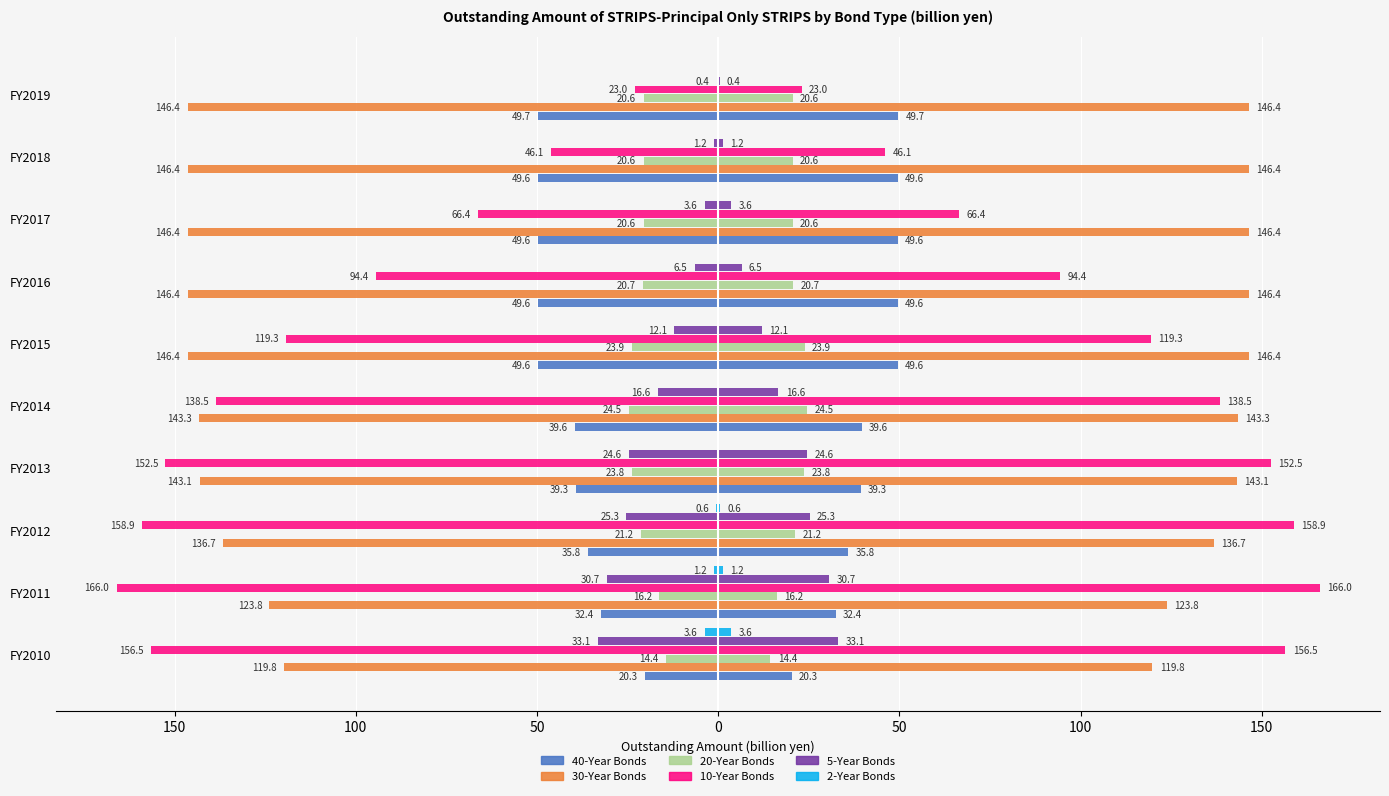

What are all the series names shown in the legend?

40-Year Bonds, 30-Year Bonds, 20-Year Bonds, 10-Year Bonds, 5-Year Bonds, 2-Year Bonds